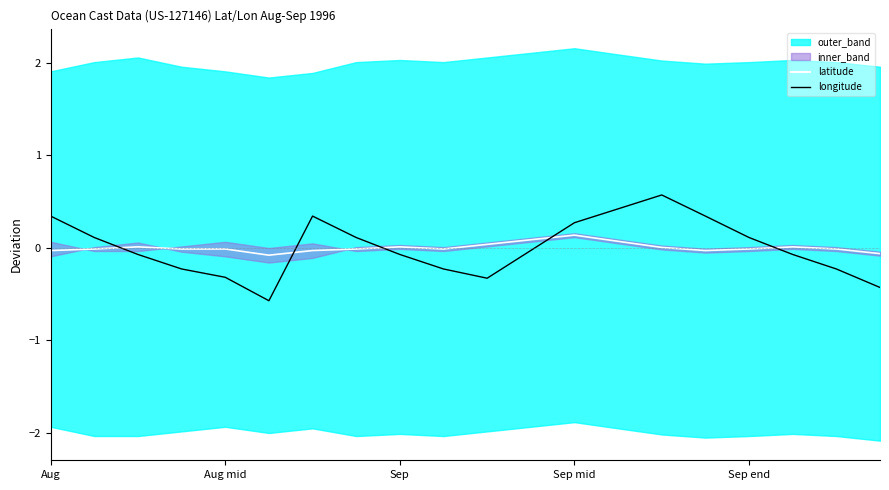

Where is latitude nearest to the value 0?

14